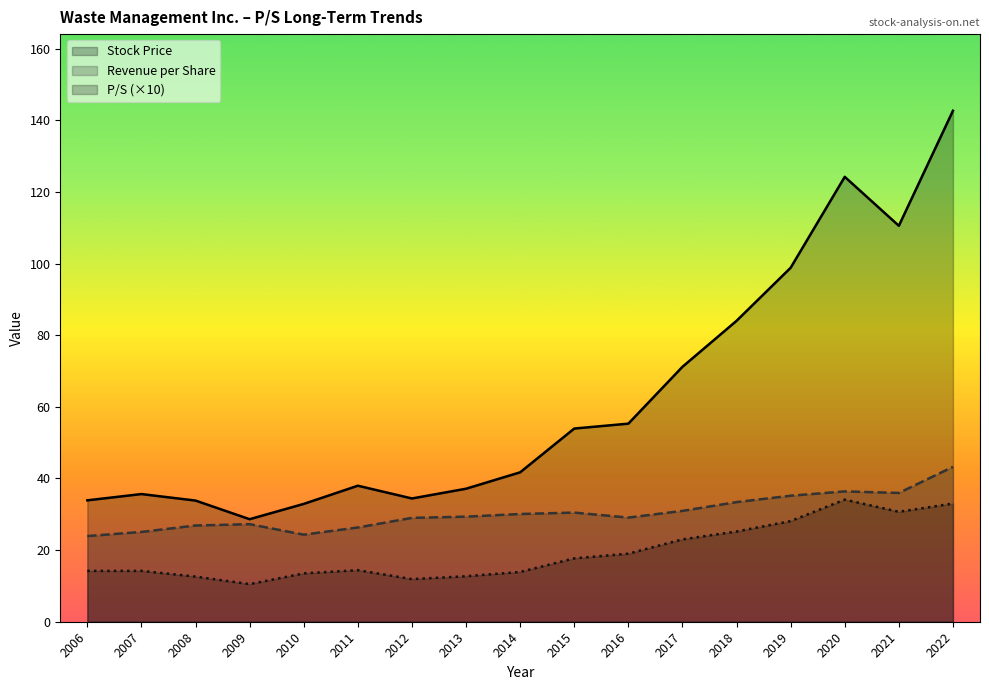

What is the sum of the Stock Price values at 2019 and 2007?

134.5